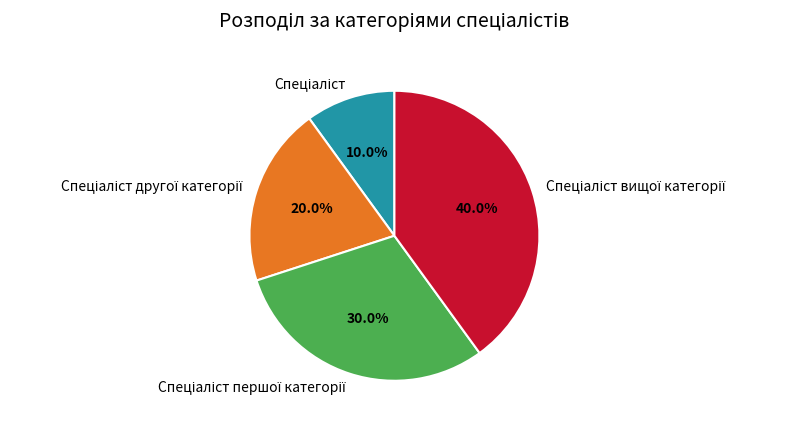

Does any single category account for the majority?

No